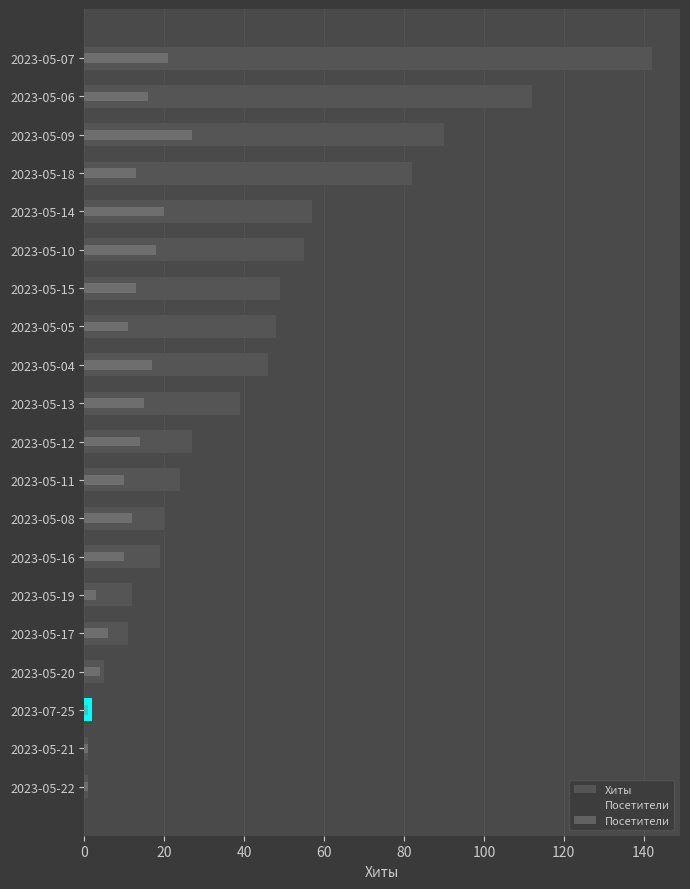

What is the value of the Посетители bar at the 17th from the left?

13